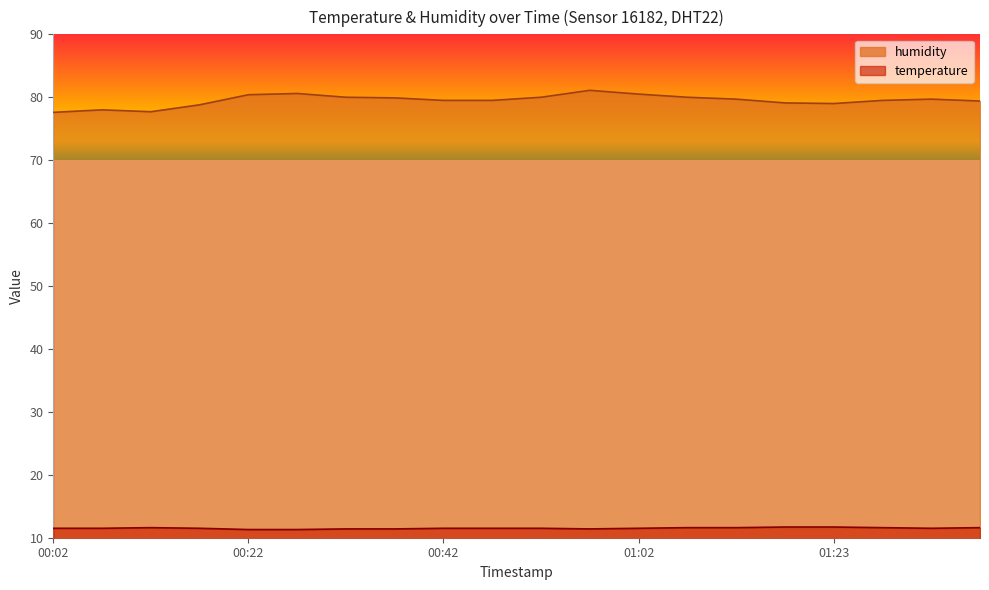

What is the total value across all series at 01:07?

91.6